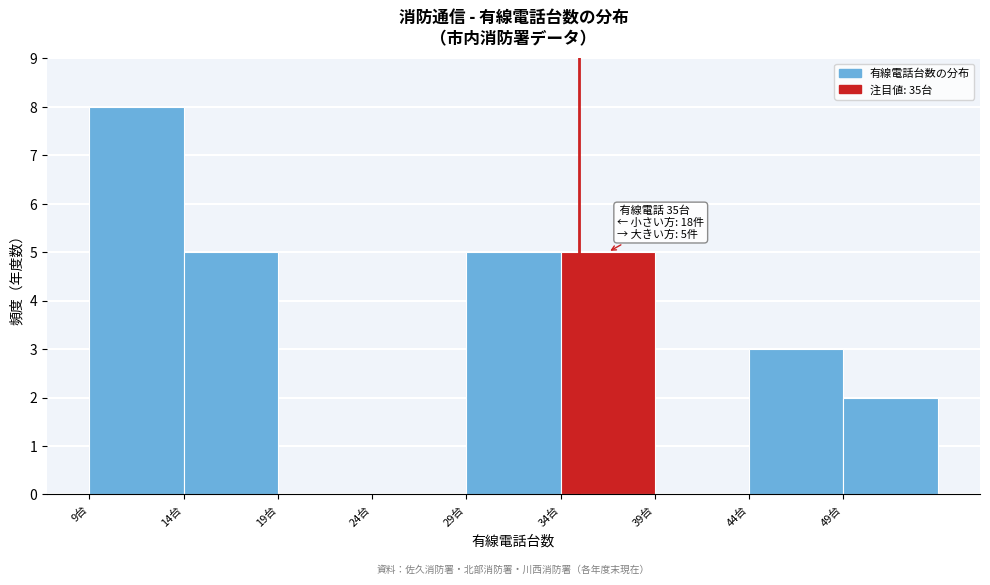

Over which range of the x-axis is the bar tallest?

9 to 14